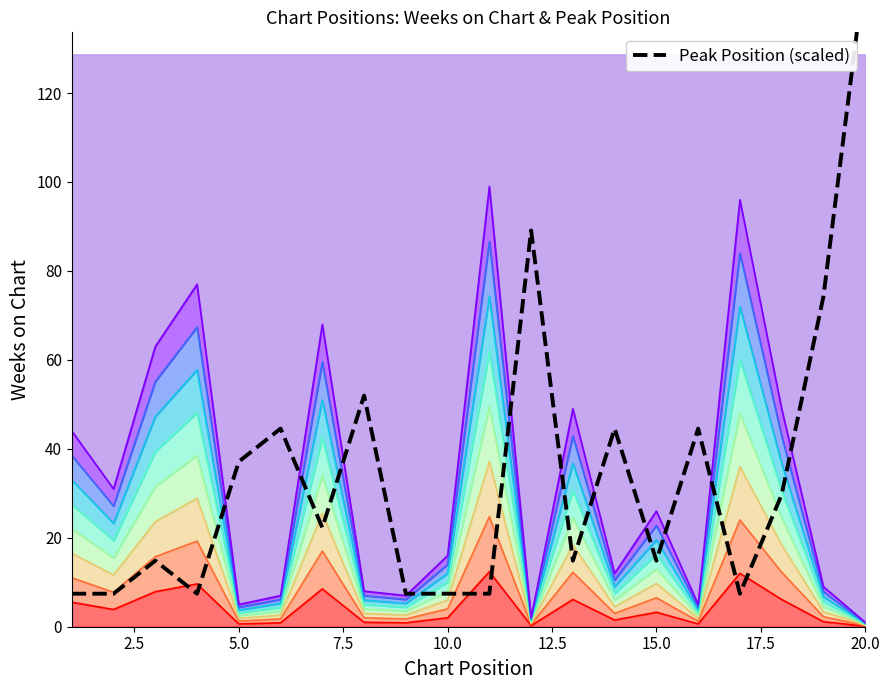

What is the difference between the maximum and minimum values?

141.1